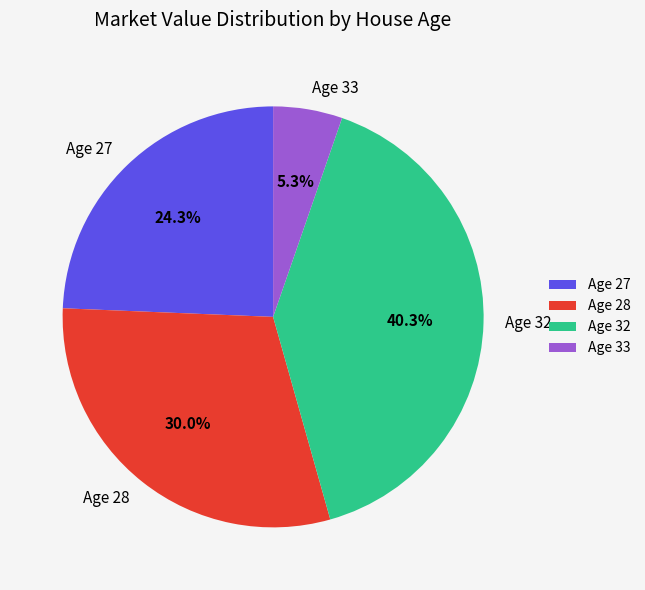

Rank the categories by value from highest to lowest.

Age 32, Age 28, Age 27, Age 33